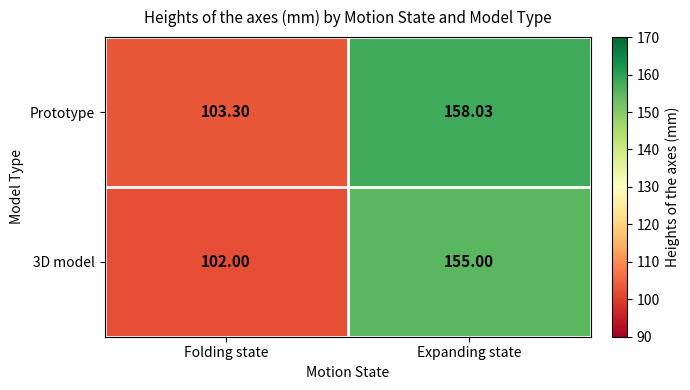

Which series has the largest total across all categories?

Prototype